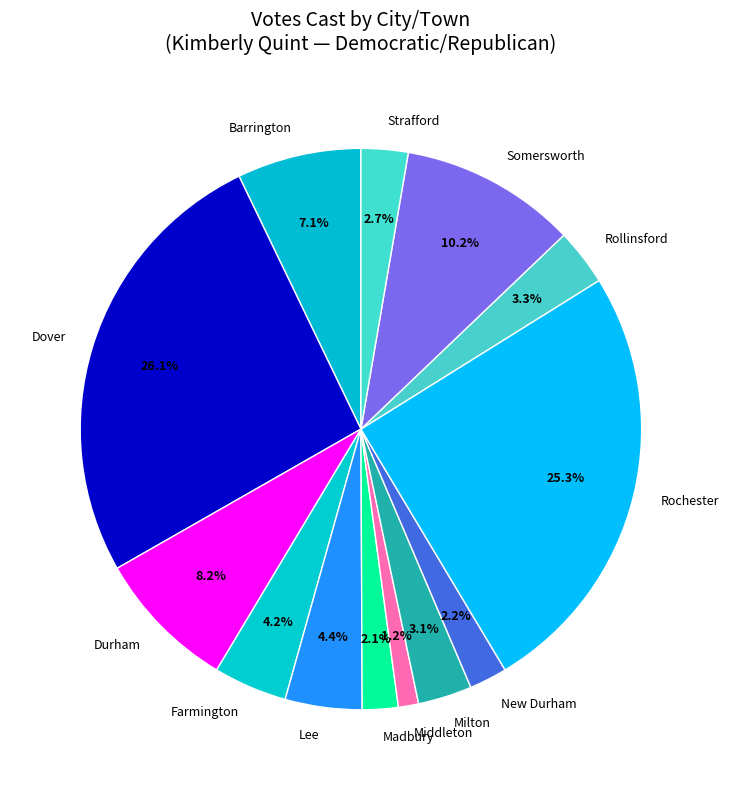

Is the sum of Dover and Barrington greater than half?

No